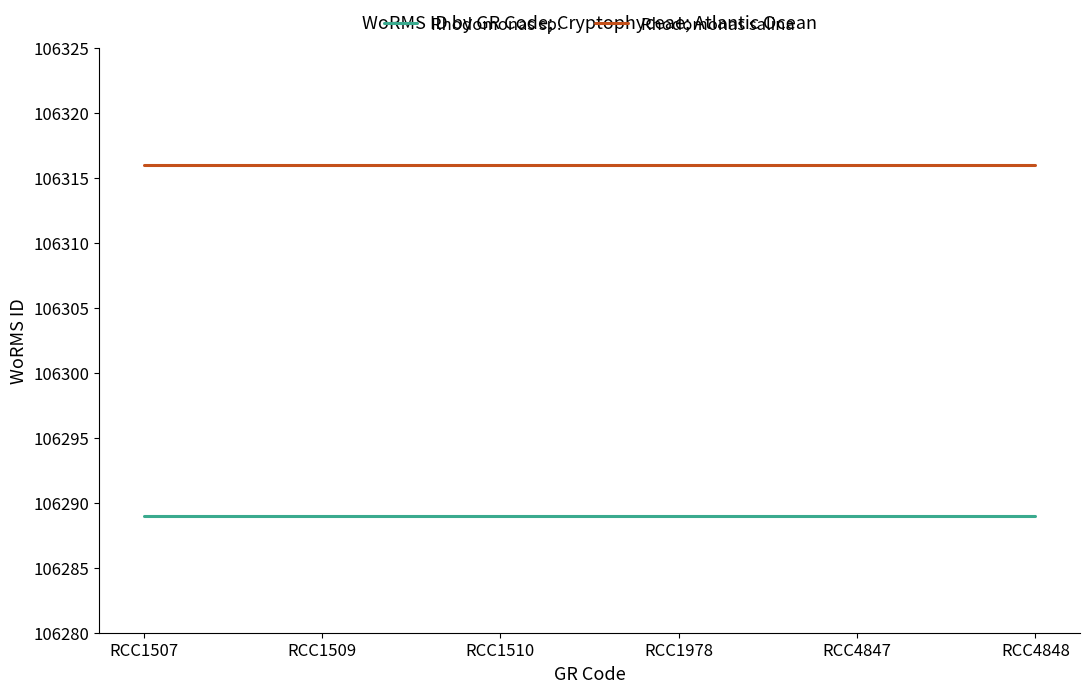

The Rhodomonas sp. series shows 45167 at RCC4847. True or false?

False